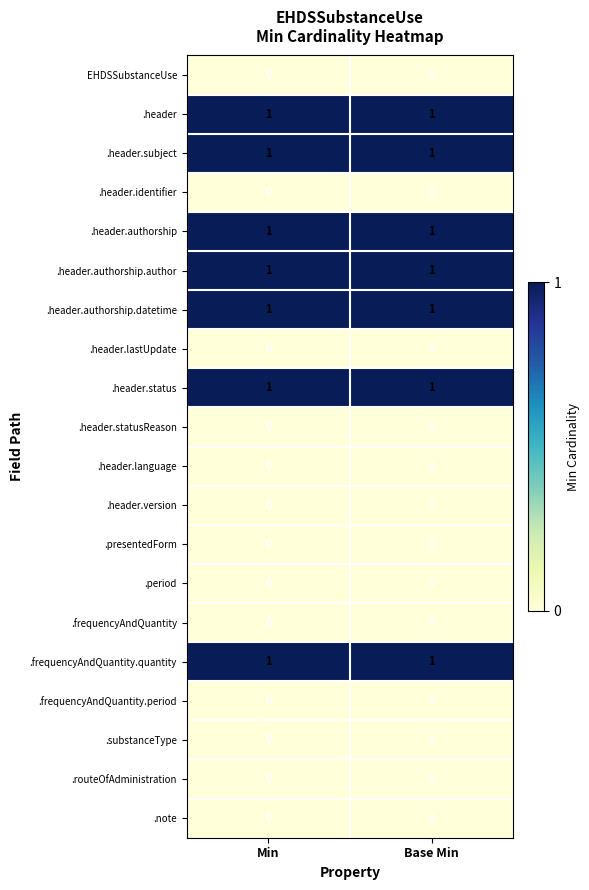

What is the total value across all series at Min?

7